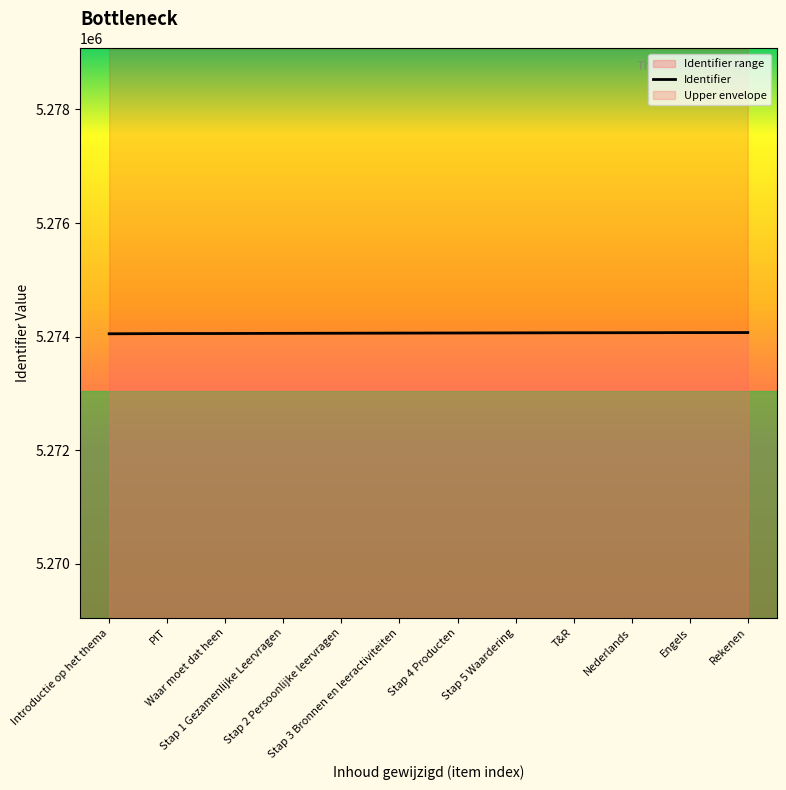

Where is the data nearest to the value 5274061?

Stap 2 Persoonlijke leervragen